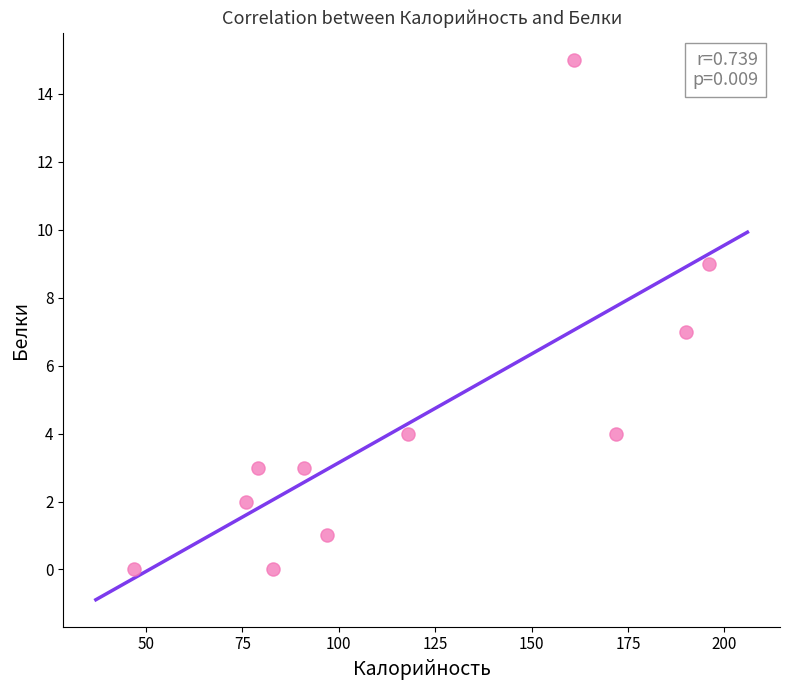

What is the average Y value?

4